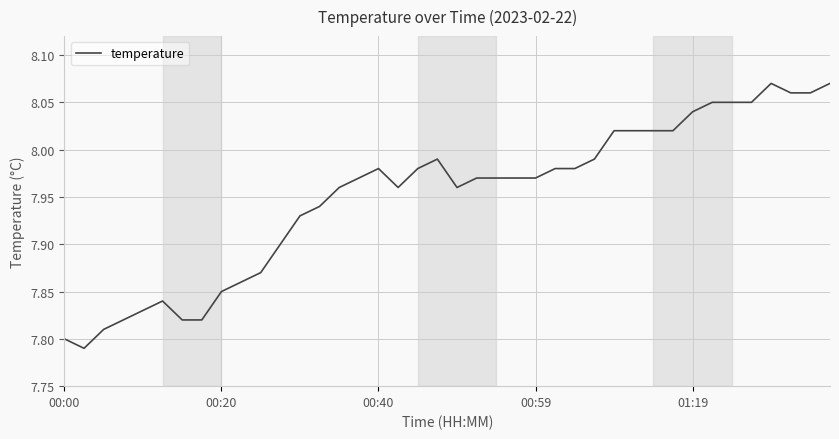

What is the difference between the maximum and minimum values?

0.3